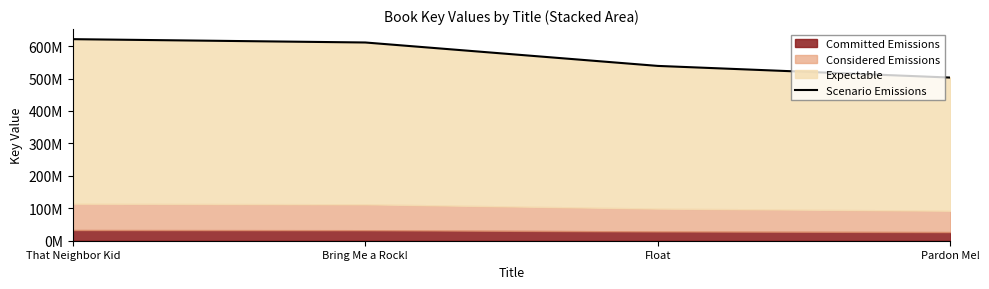

Read the value at Pardon Me!.

503028730.1